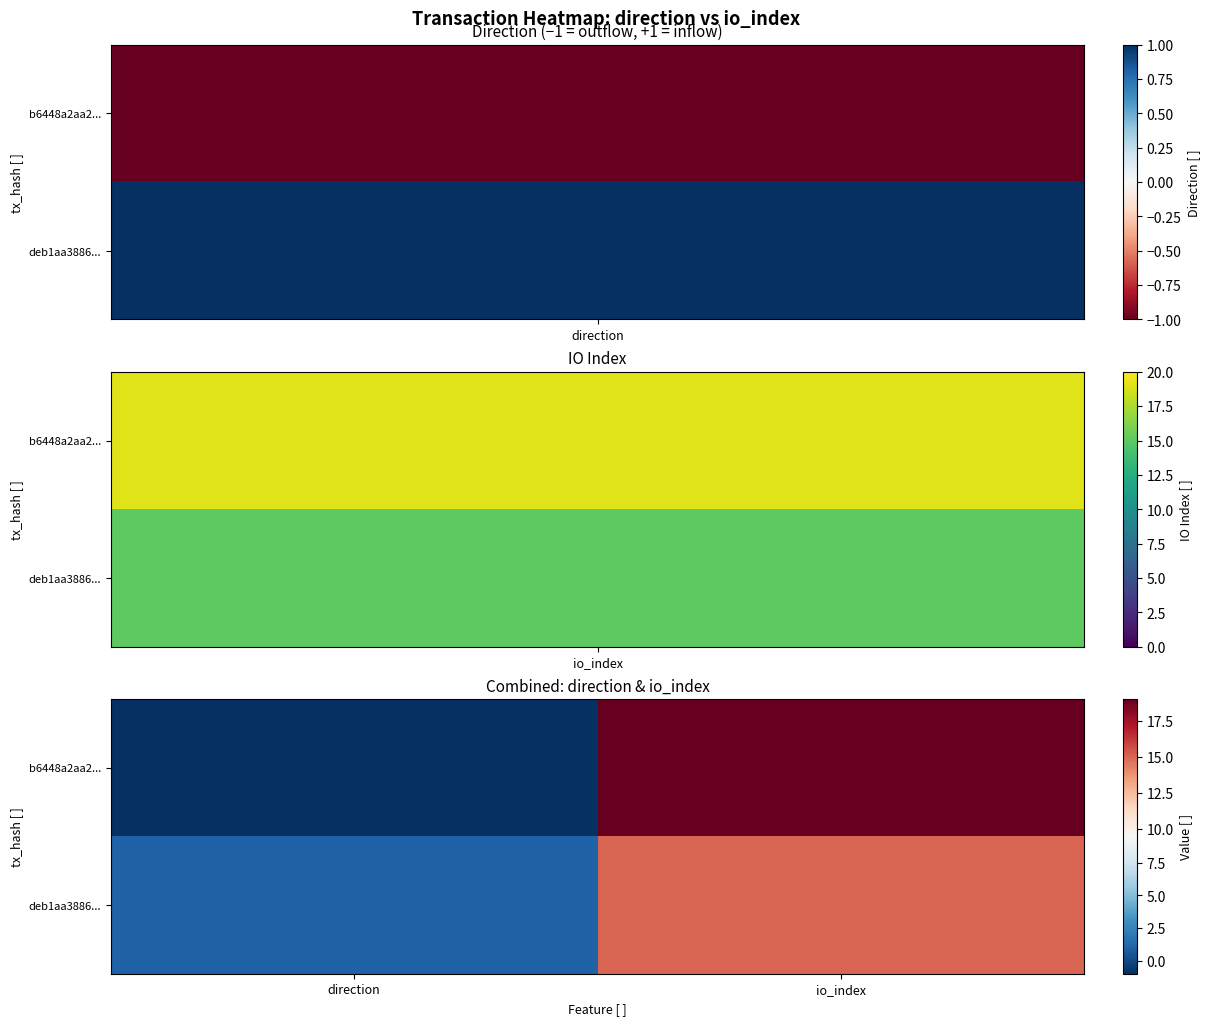

Count the number of data series in this chart.

2